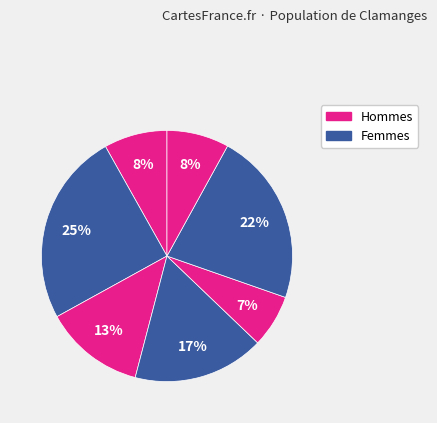

How many slices are in this pie chart?

7